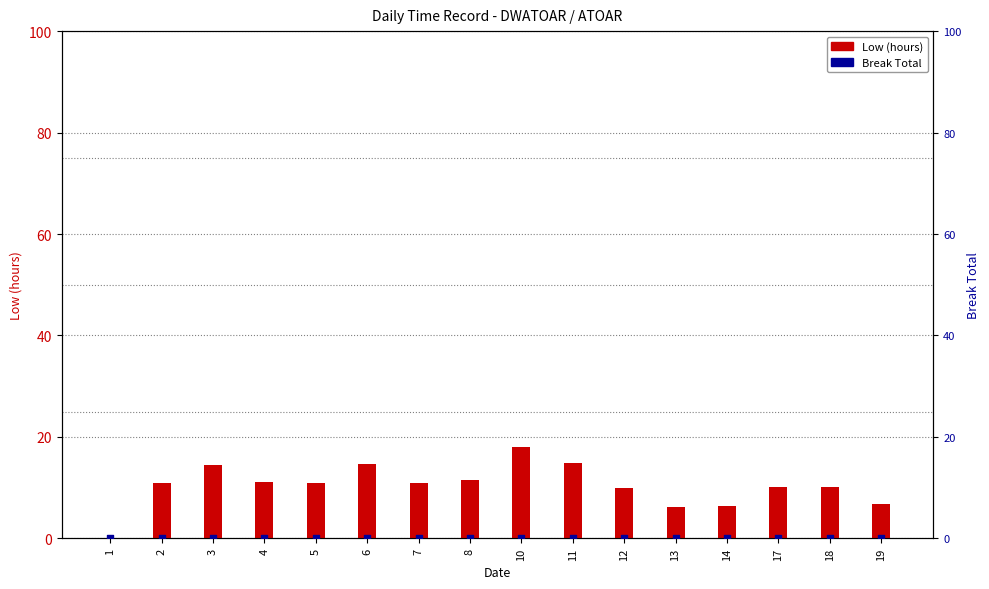

Which series has the largest total across all categories?

Low (hours)